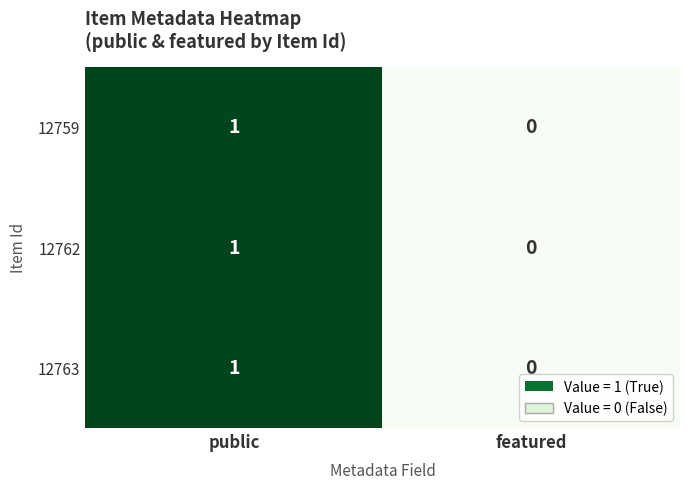

What is the total value across all series at public?

3